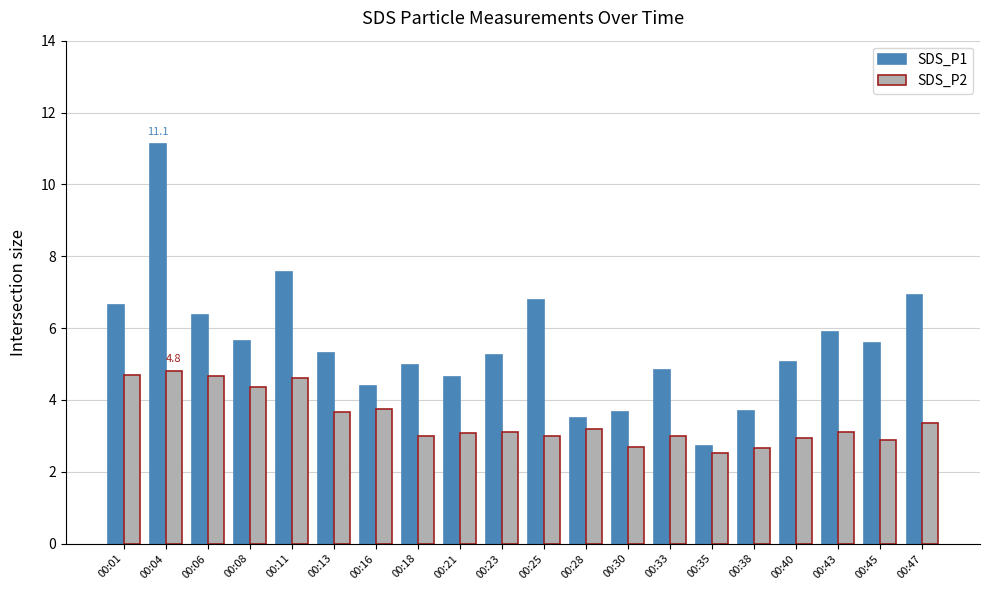

Between 00:33 and 00:38, which series saw the biggest shift?

SDS_P1